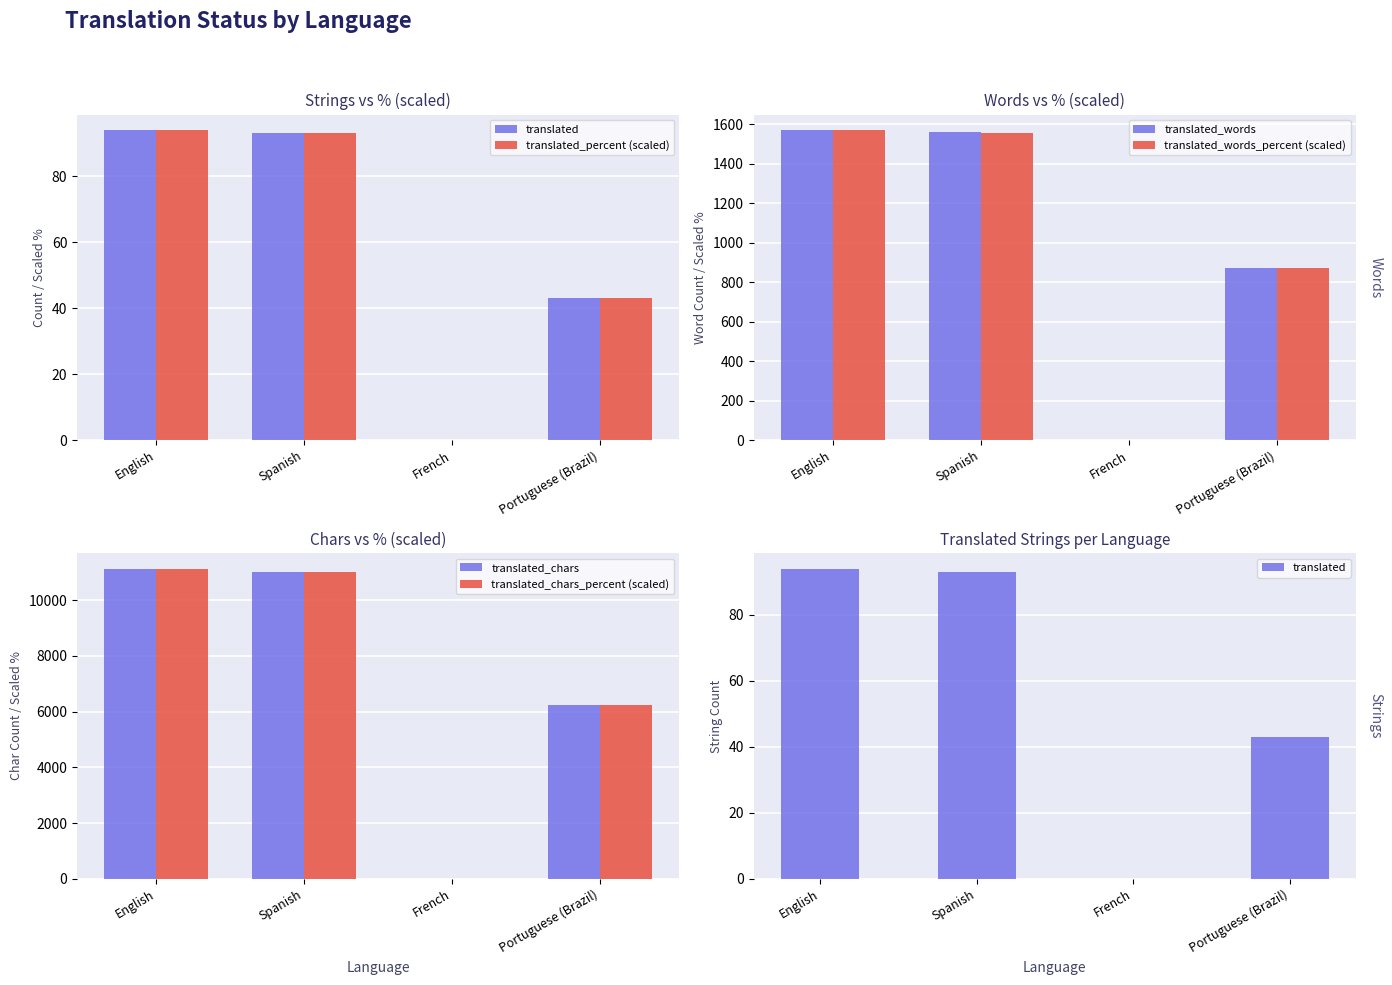

What is the value of the translated_percent (scaled) bar at the 2nd from the left?

93.0